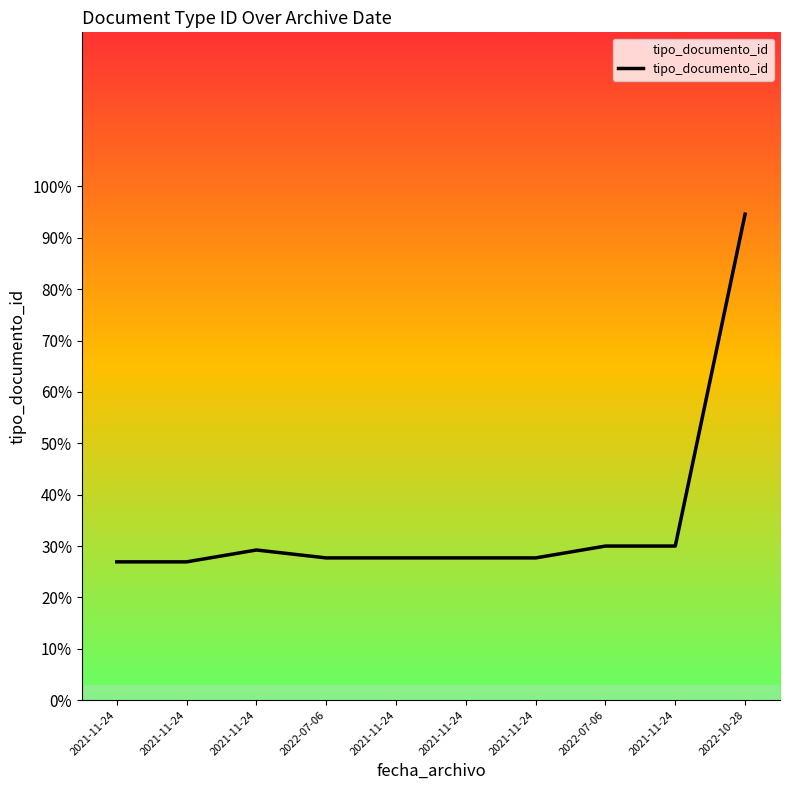

Reading left to right, transcribe all the data shown in this chart.

26.9	26.9	29.2	27.7	27.7	27.7	27.7	30.0	30.0	94.6